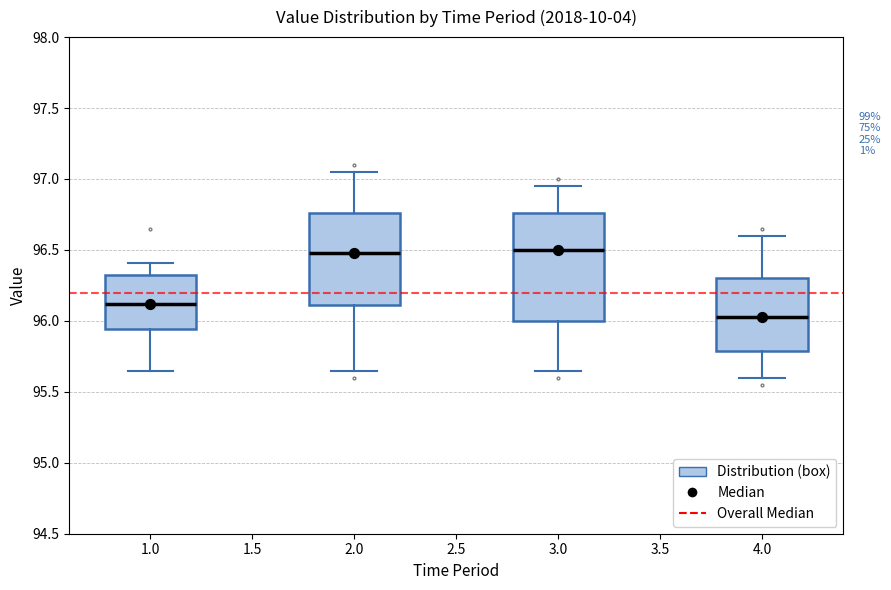

Reading left to right, transcribe this box plot: for each box, give where its median line is, the range the box spans, and where its two whiskers end, as read against the y-axis. The values are not printed on the chart, so give them approximately, as read against the axis.

1.0: median 96.10, box 95.95 to 96.30, whiskers 95.65 to 96.40
2.0: median 96.50, box 96.10 to 96.75, whiskers 95.65 to 97.05
3.0: median 96.50, box 96.00 to 96.75, whiskers 95.65 to 96.95
4.0: median 96.05, box 95.80 to 96.30, whiskers 95.60 to 96.60